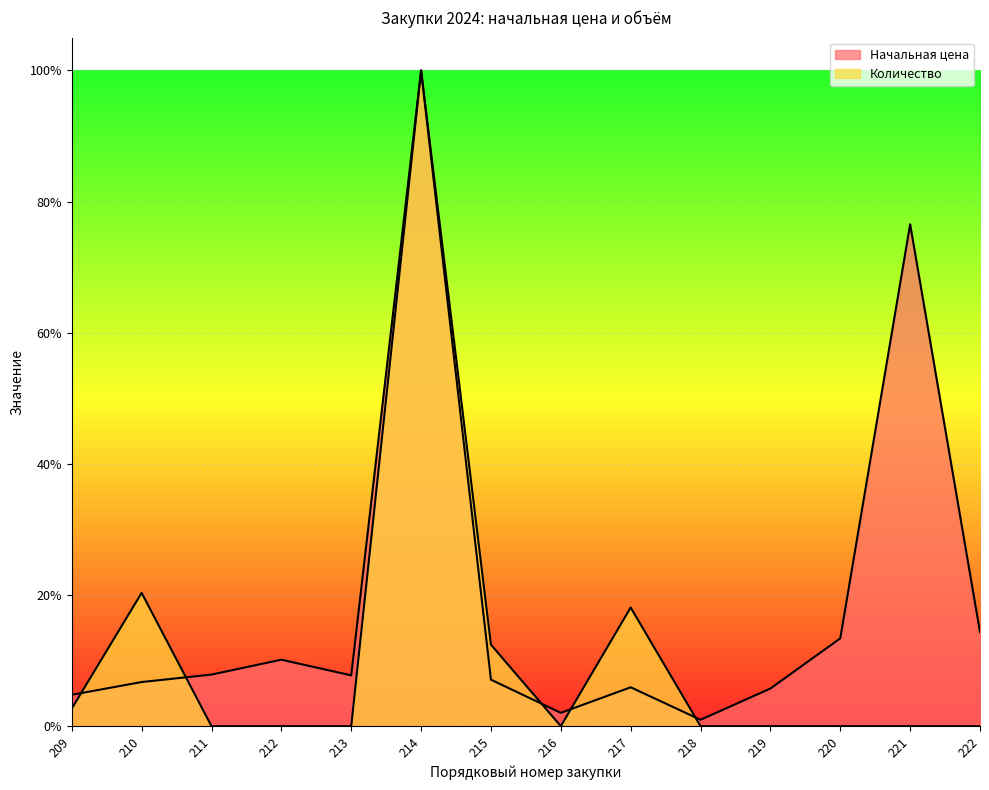

Reading left to right, transcribe all the data shown in this chart.

Начальная цена: 0.0	0.1	0.1	0.1	0.1	1.0	0.1	0.0	0.1	0.0	0.1	0.1	0.8	0.1
Количество: 0.0	0.2	0.0	0.0	0.0	1.0	0.1	0.0	0.2	0.0	0.0	0.0	0.0	0.0